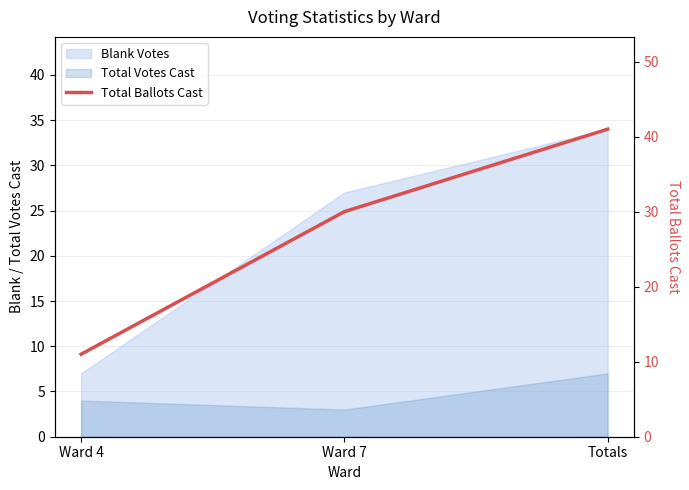

Which label corresponds to the largest value in the chart?

Totals